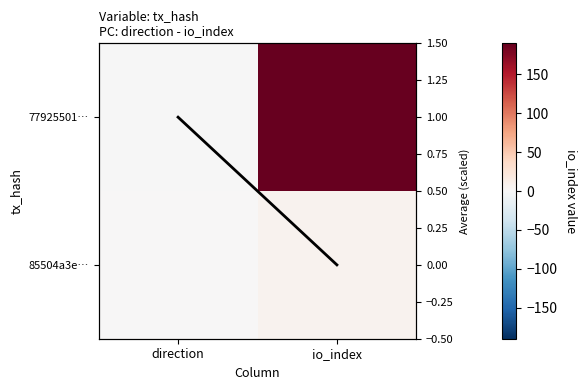

At how many categories does at least one series exceed 128?

1